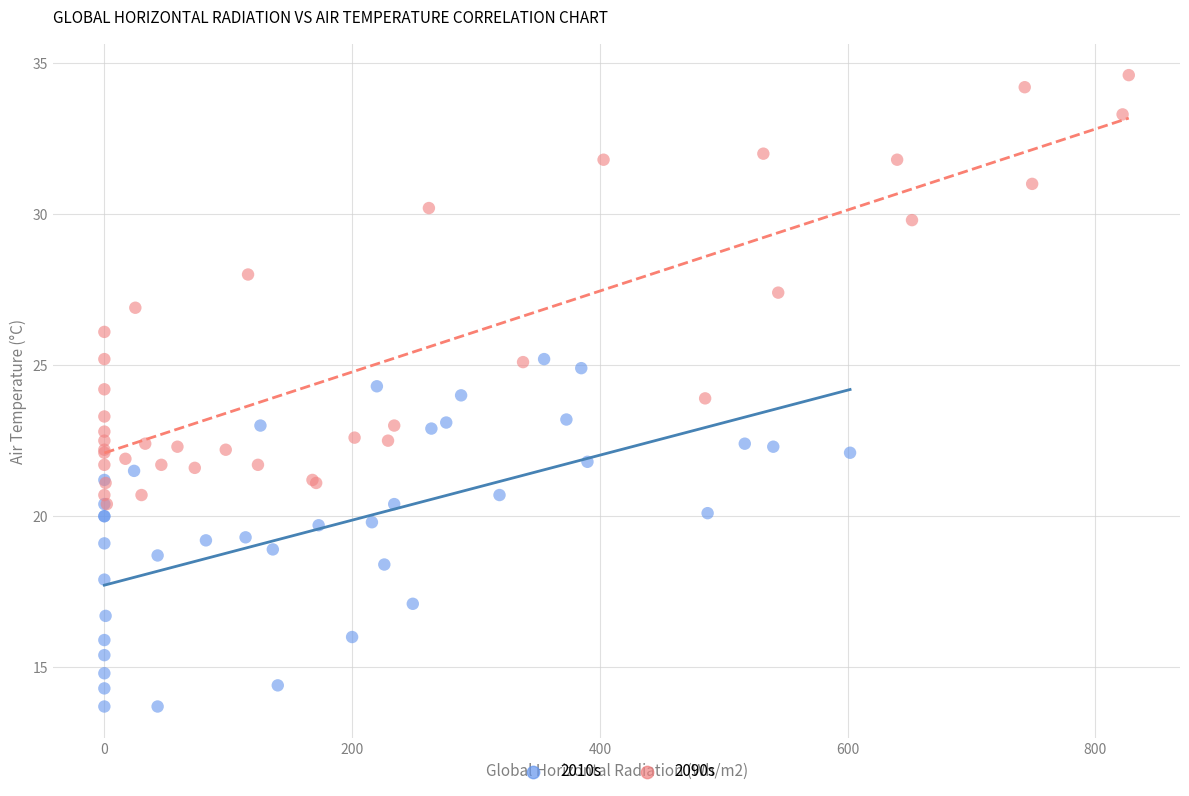

Which series has the largest Y range (max minus min)?

2090s